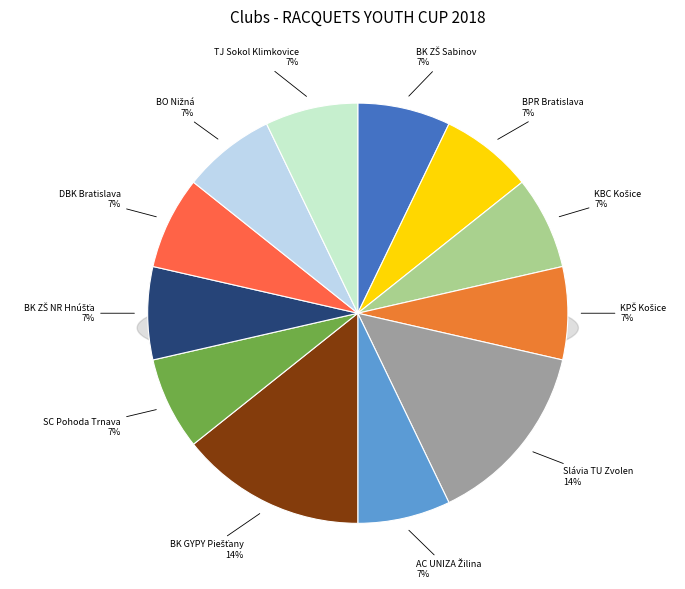

Which has a higher value, Slávia TU Zvolen or KPŠ Košice?

Slávia TU Zvolen